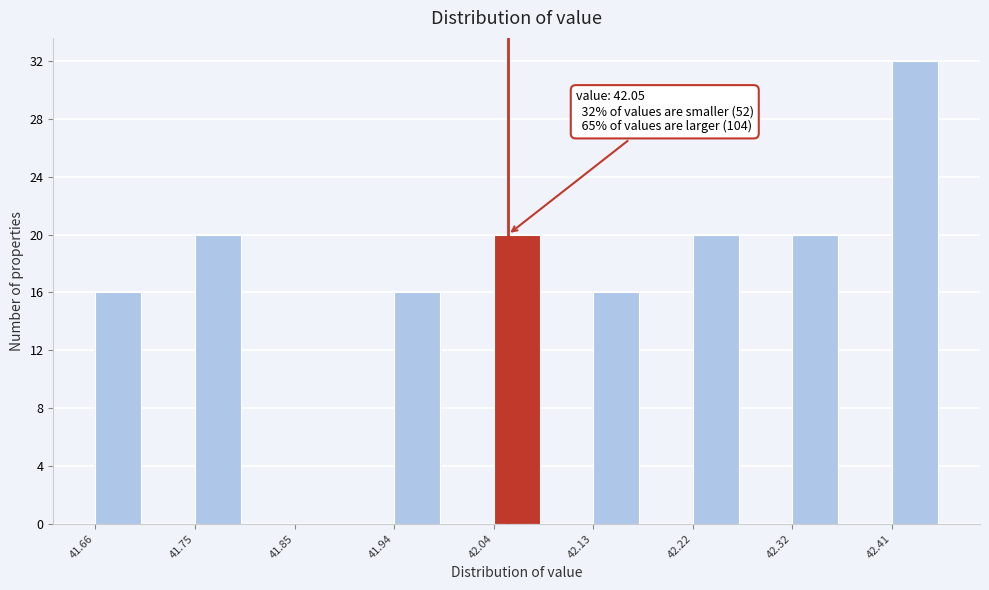

Which range on the x-axis has the tallest bar?

42.41 to 42.46